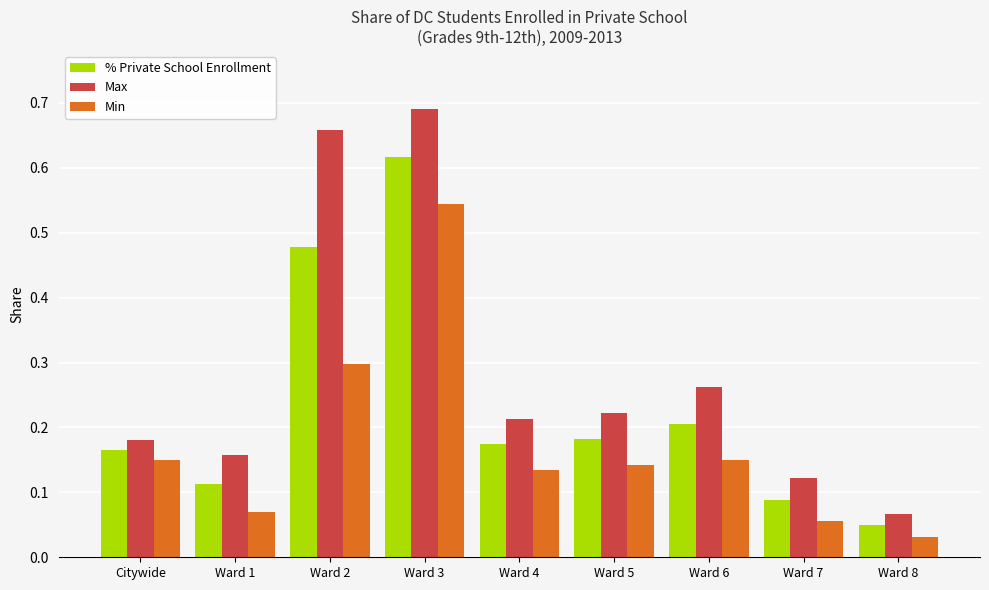

Is the value of Min at Ward 8 greater than the value of % Private School Enrollment at Ward 7?

No